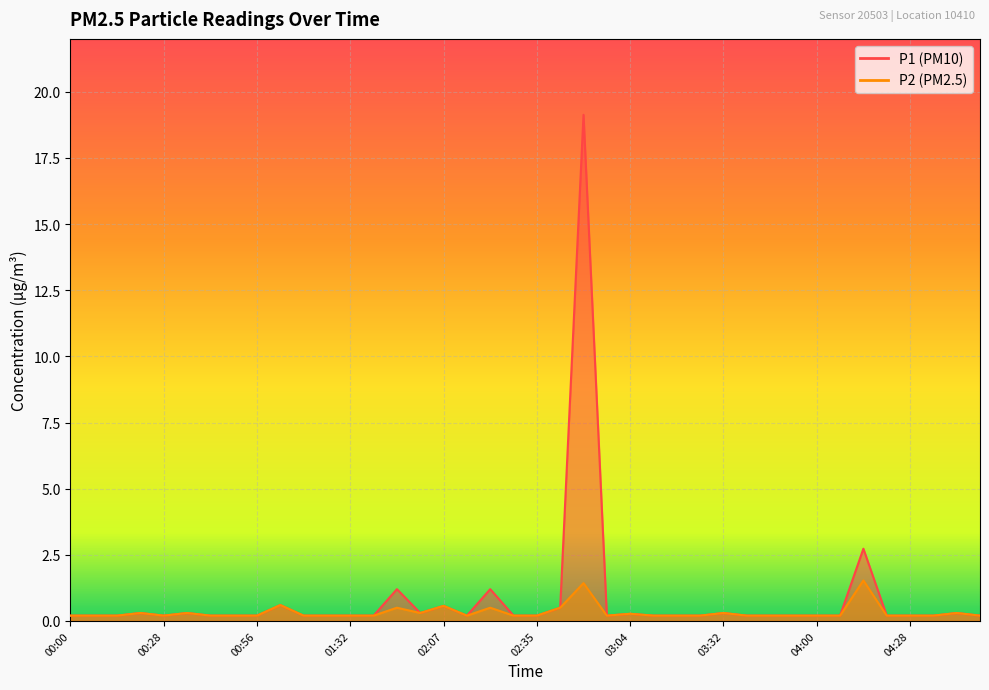

At which category is the sum across all series the highest?

02:50